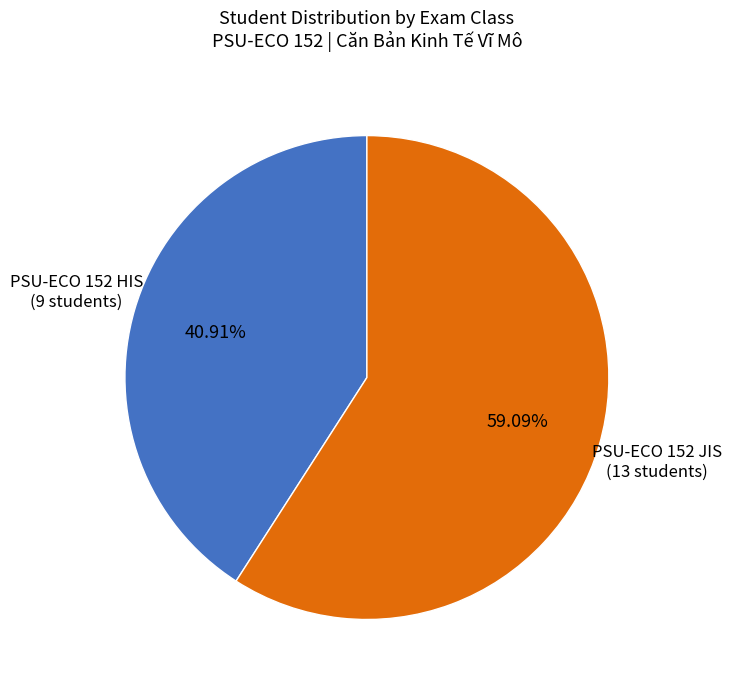

Is there any slice that represents more than half of the pie?

Yes